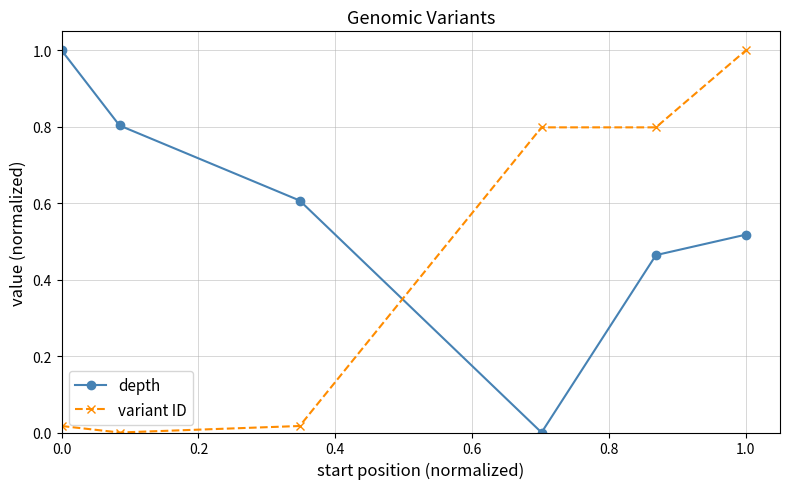

What is the value of the variant ID point at the 4th from the left?

0.8